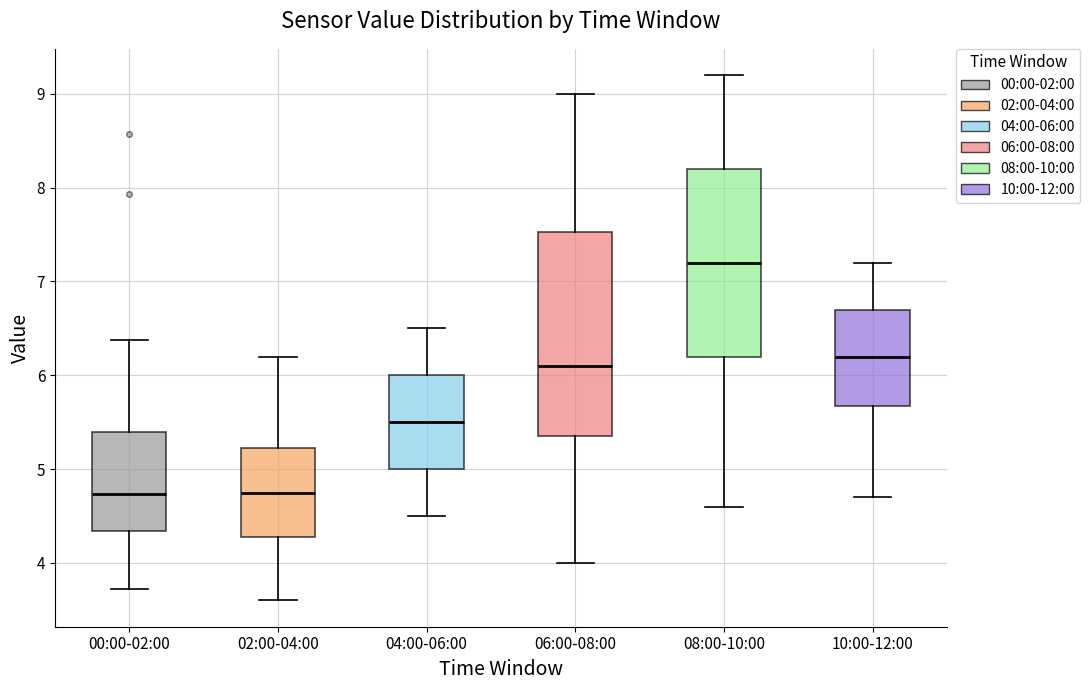

Which box's median line is the highest?

08:00-10:00